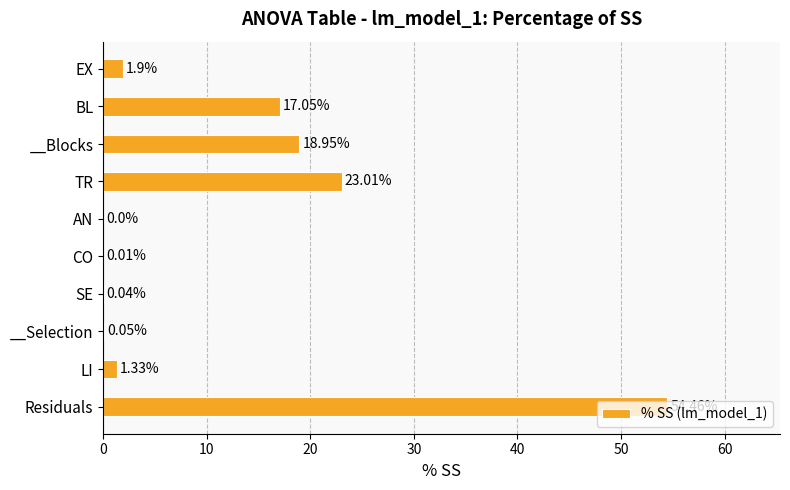

Are the bars horizontal?

Yes